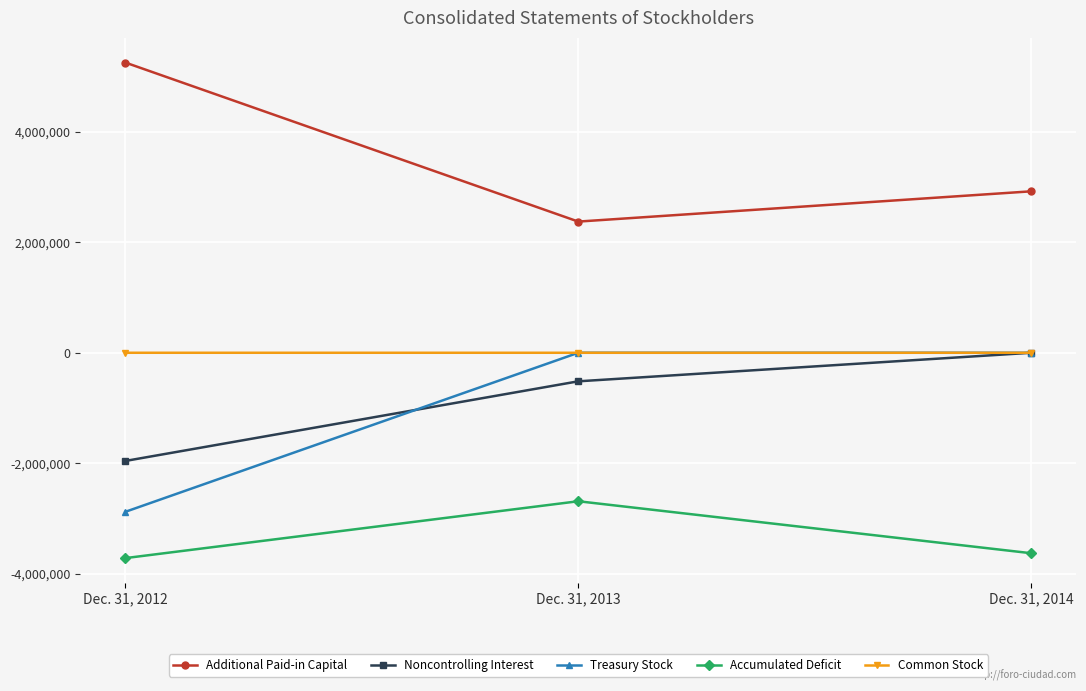

What value does the Accumulated Deficit series have at Dec. 31, 2014, to the nearest 100?

-3629400